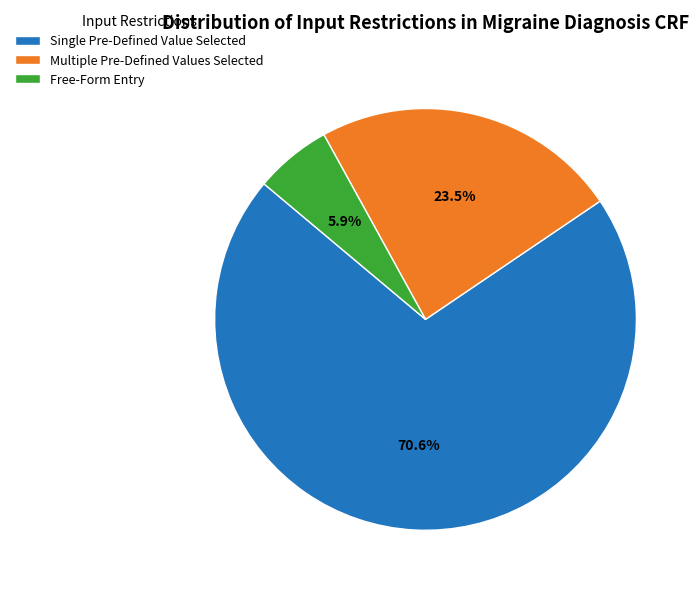

How many slices are in this pie chart?

3